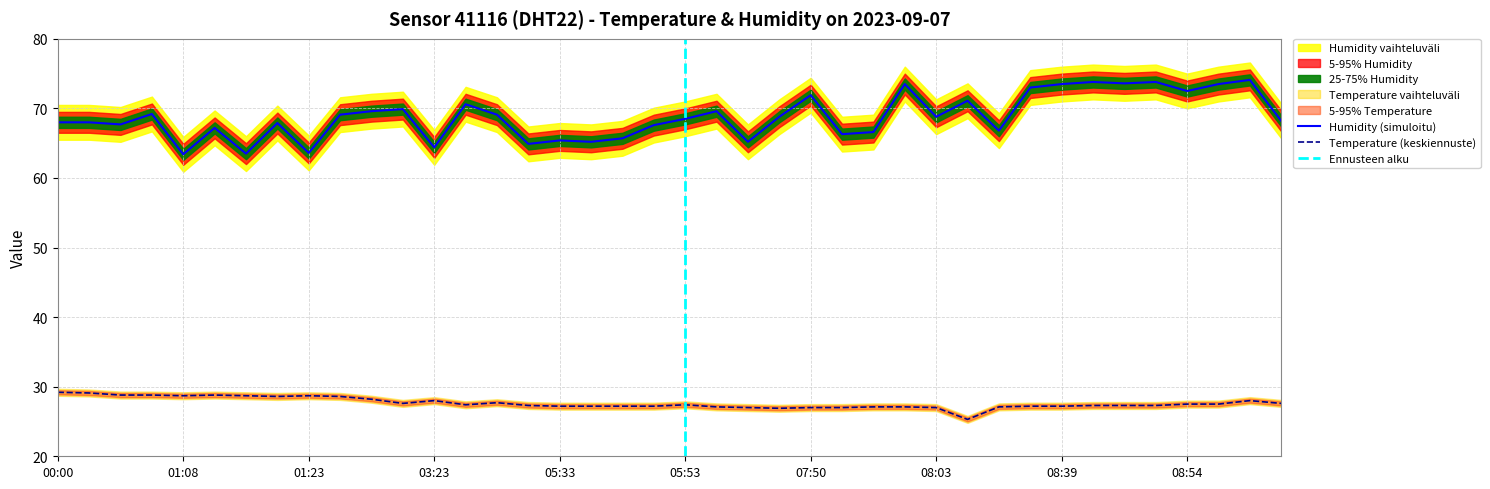

Which series has the largest total across all categories?

humidity